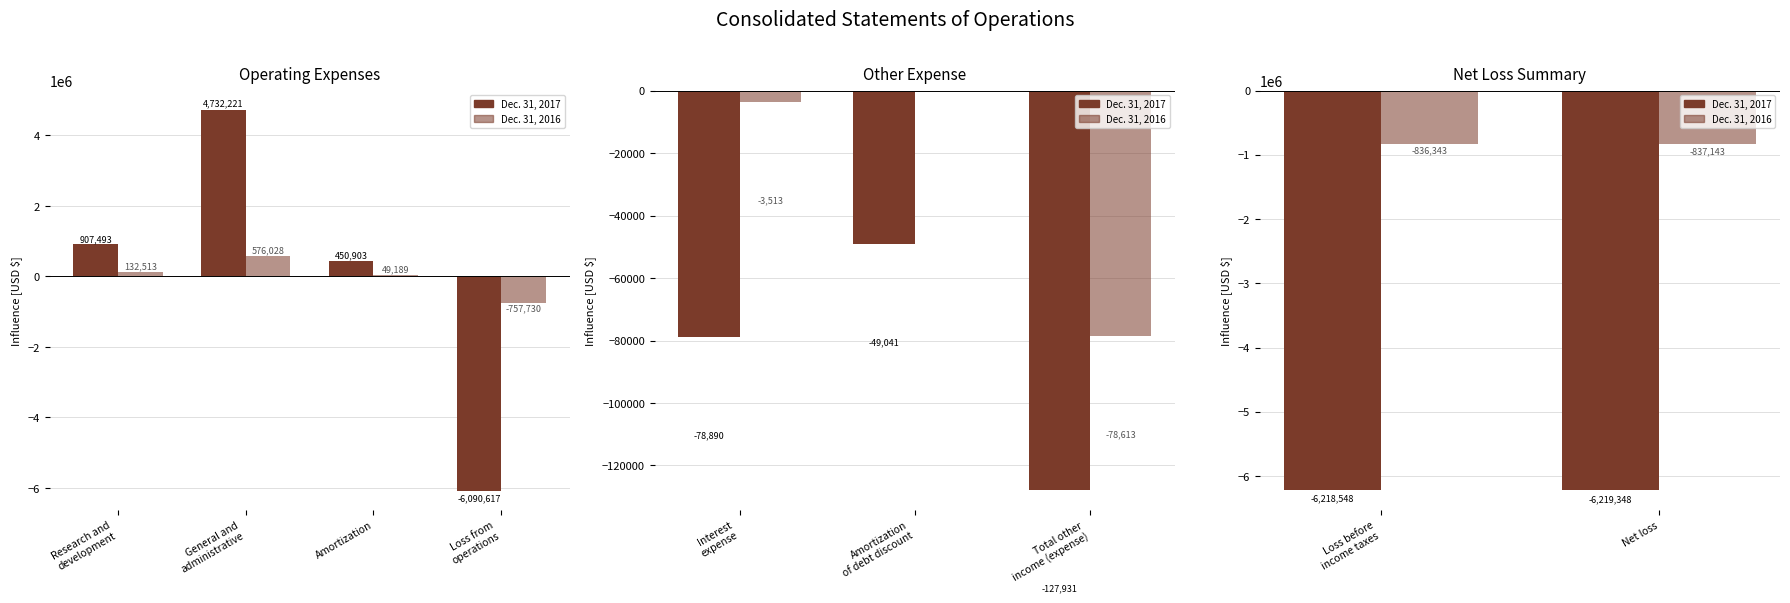

How many bars are there in each group?

2